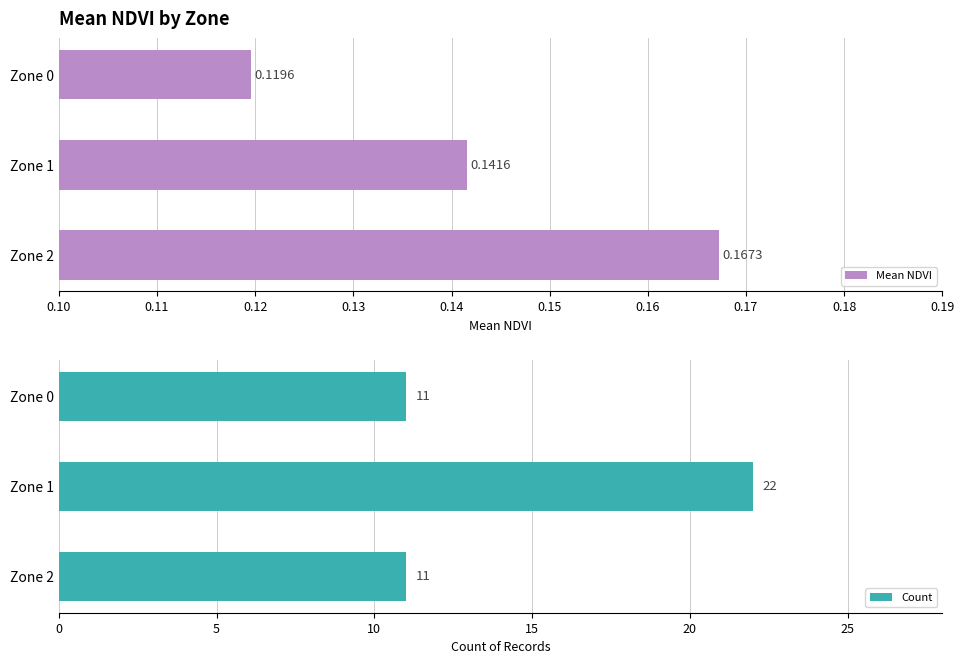

The value of Mean NDVI at 0.12 is 0.2. True or false?

True